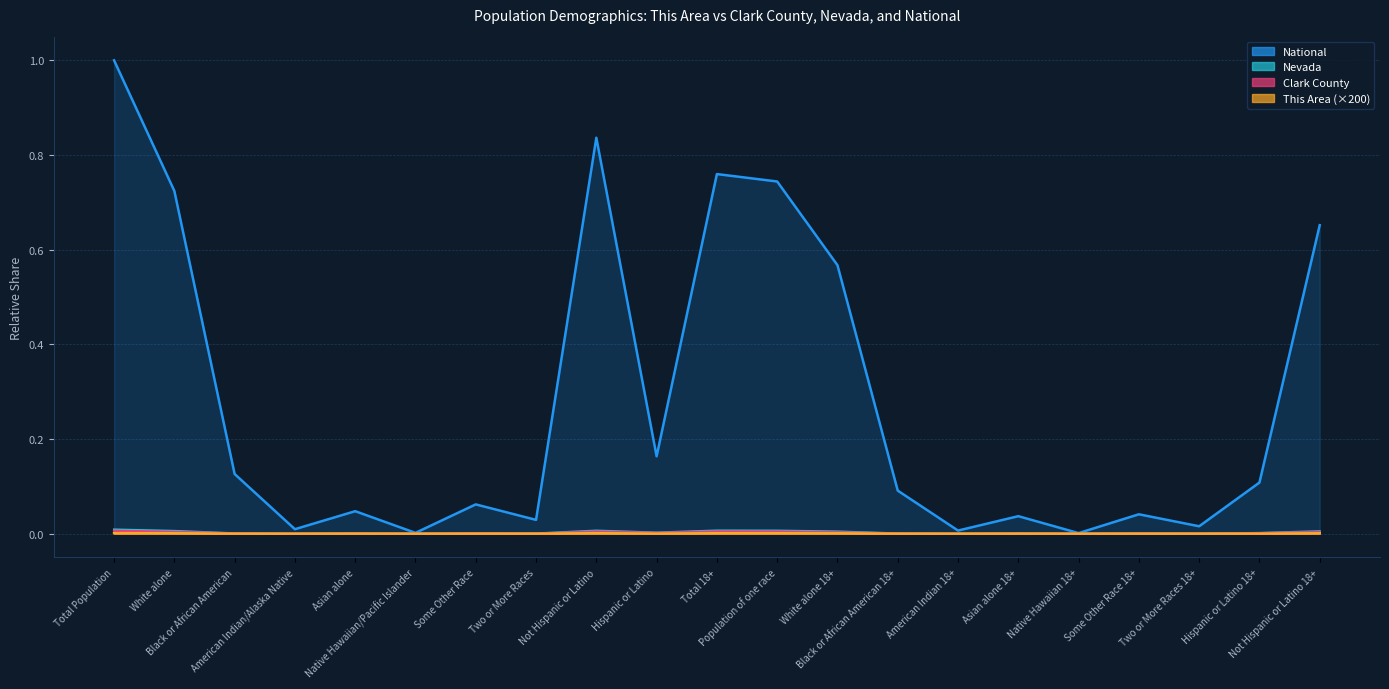

In Nevada, how many points are higher than both neighbors (excluding endpoints)?

6